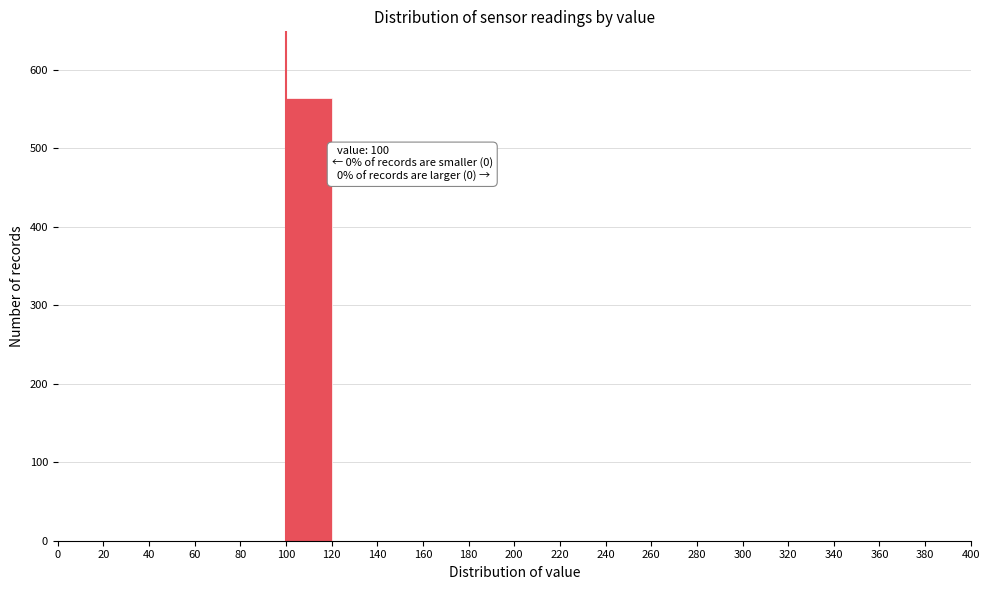

Over which range of the x-axis is the bar tallest?

100 to 120